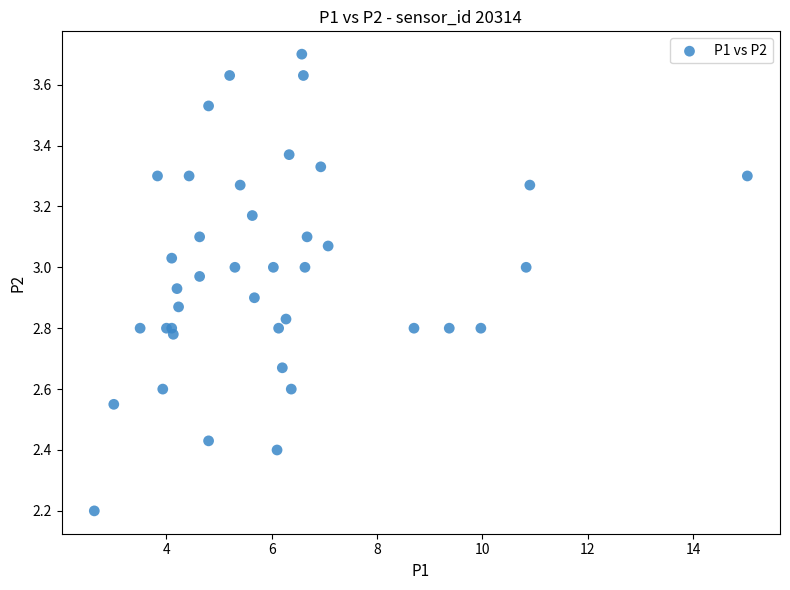

What Y value in the scatter plot is closest to 2?

2.2